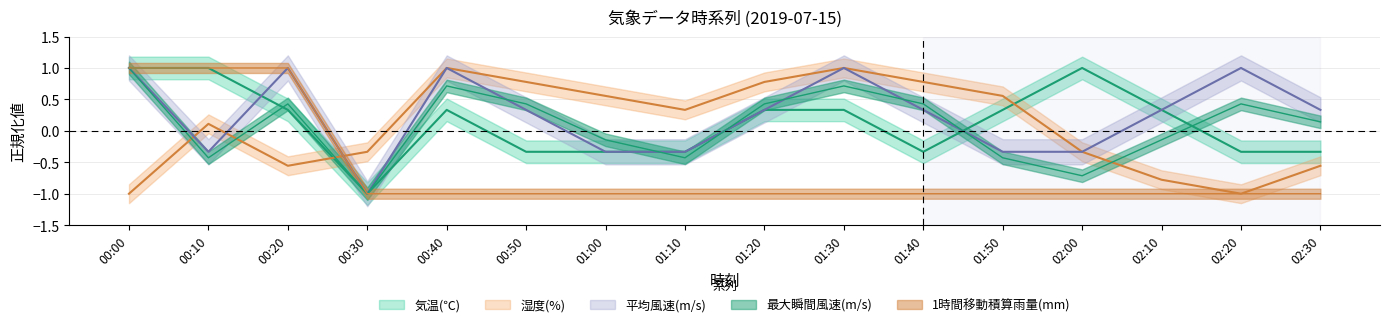

What are all the series names shown in the legend?

平均風速(m/s), 最大瞬間風速(m/s), 気温(℃), 湿度(%), 1時間移動積算雨量(mm)